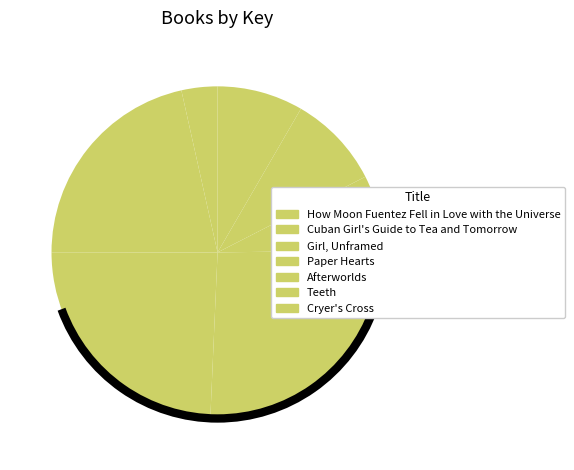

How many segments does this pie chart have?

7